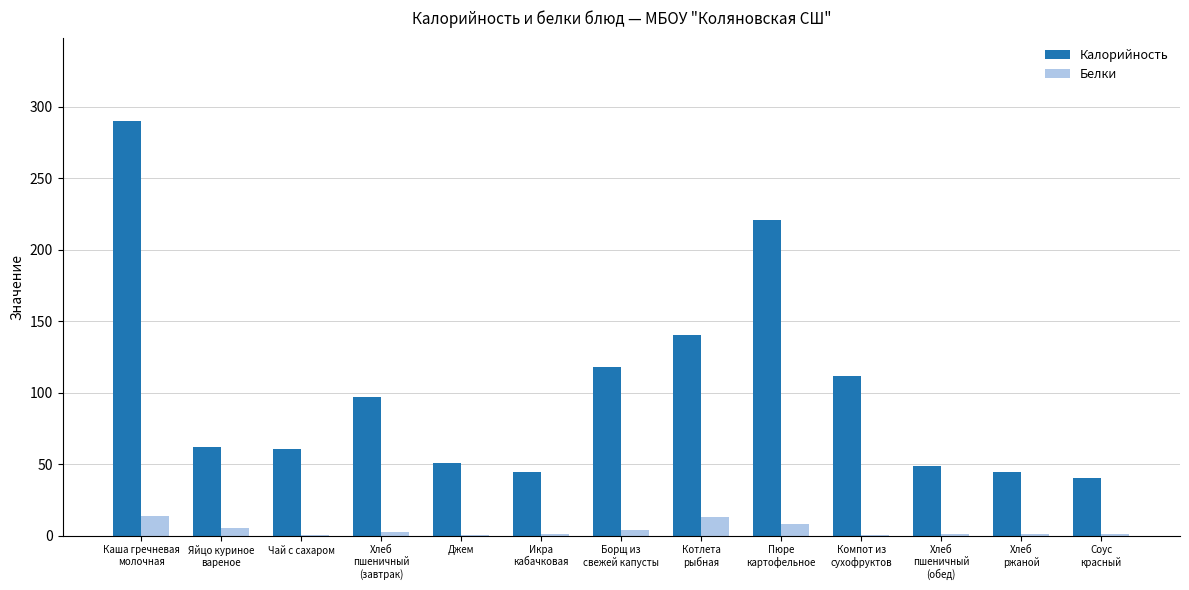

What are all the series names shown in the legend?

Калорийность, Белки